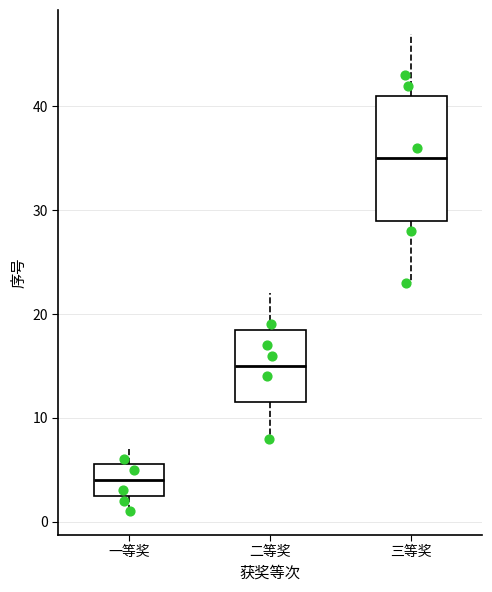

Reading left to right, read every box against the y-axis: the position of its median line, the range the box covers, and the ends of its whiskers. The values are not printed on the chart, so give them approximately, as read against the axis.

一等奖: median 4, box 3 to 6, whiskers 1 to 7
二等奖: median 15, box 12 to 19, whiskers 8 to 22
三等奖: median 35, box 29 to 41, whiskers 23 to 47